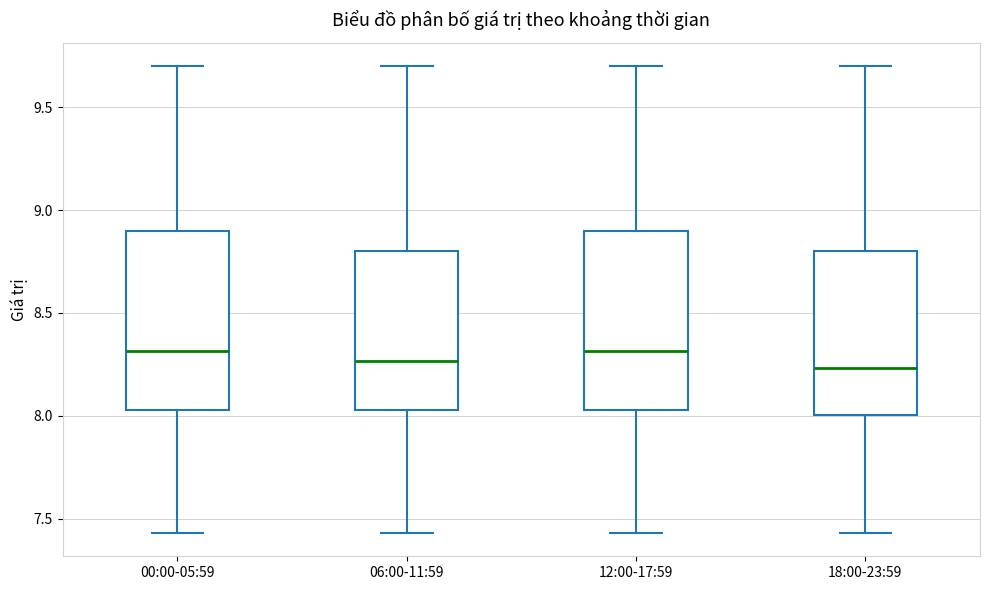

Reading left to right, read every box against the y-axis: the position of its median line, the range the box covers, and the ends of its whiskers. The values are not printed on the chart, so give them approximately, as read against the axis.

00:00-05:59: median 8.30, box 8.05 to 8.90, whiskers 7.45 to 9.70
06:00-11:59: median 8.25, box 8.05 to 8.80, whiskers 7.45 to 9.70
12:00-17:59: median 8.30, box 8.05 to 8.90, whiskers 7.45 to 9.70
18:00-23:59: median 8.25, box 8.00 to 8.80, whiskers 7.45 to 9.70